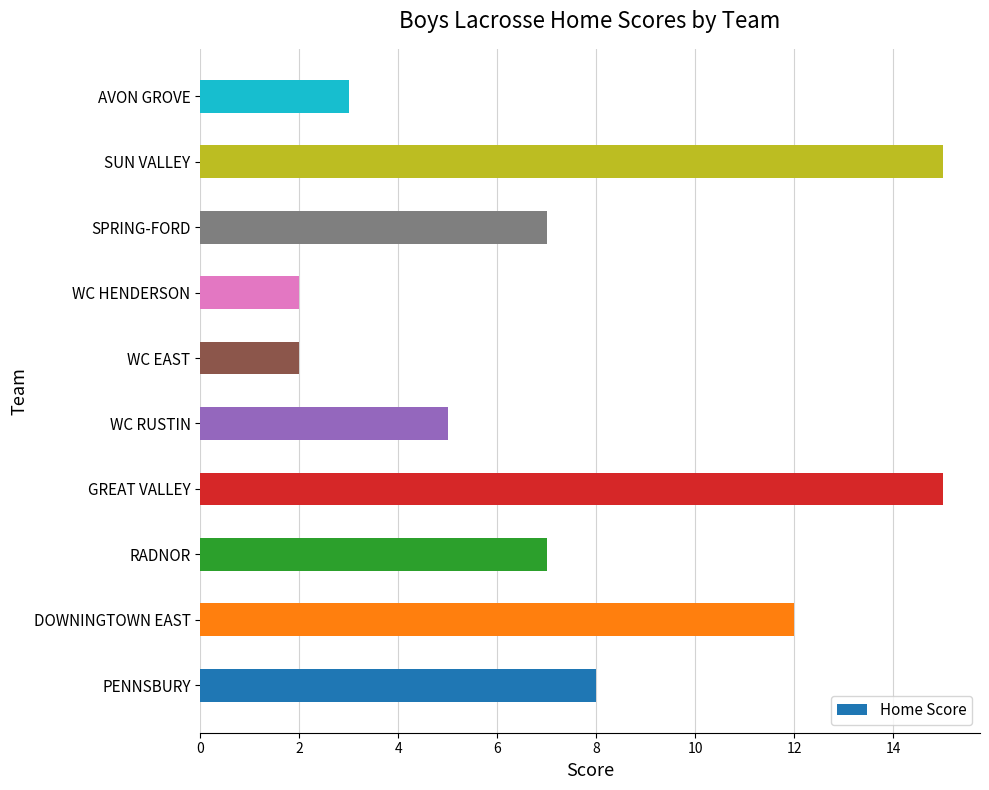

What is the smallest value displayed?

2